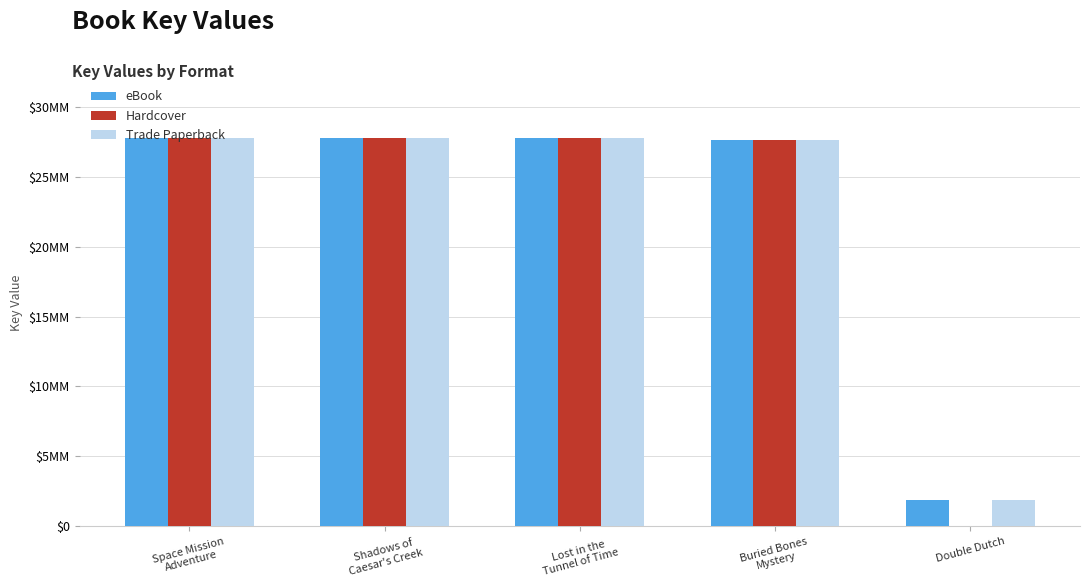

At which category is the sum across all series the highest?

Space Mission
Adventure